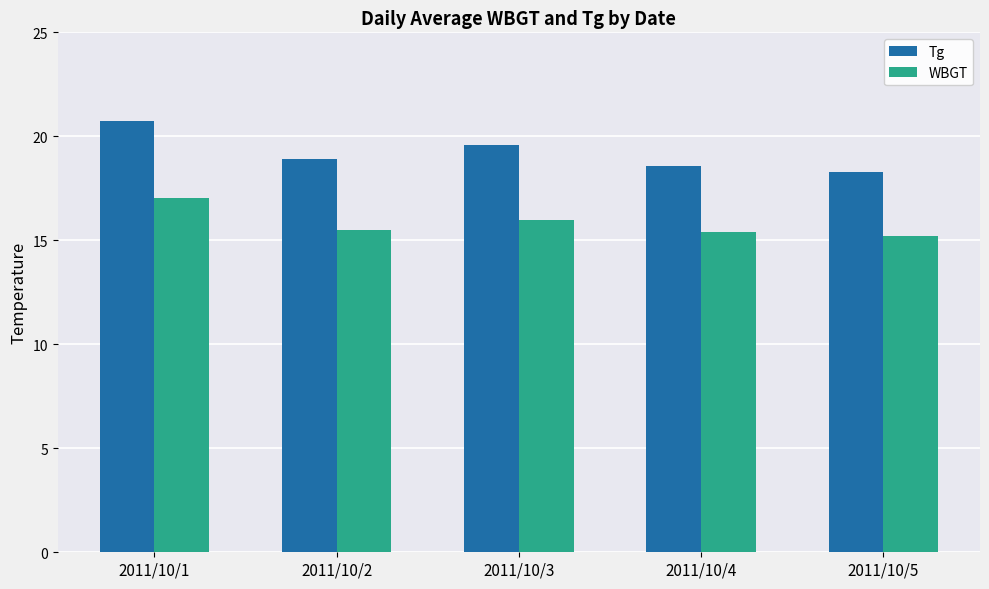

Is it true that WBGT equals 10.4 at 2011/10/1?

False